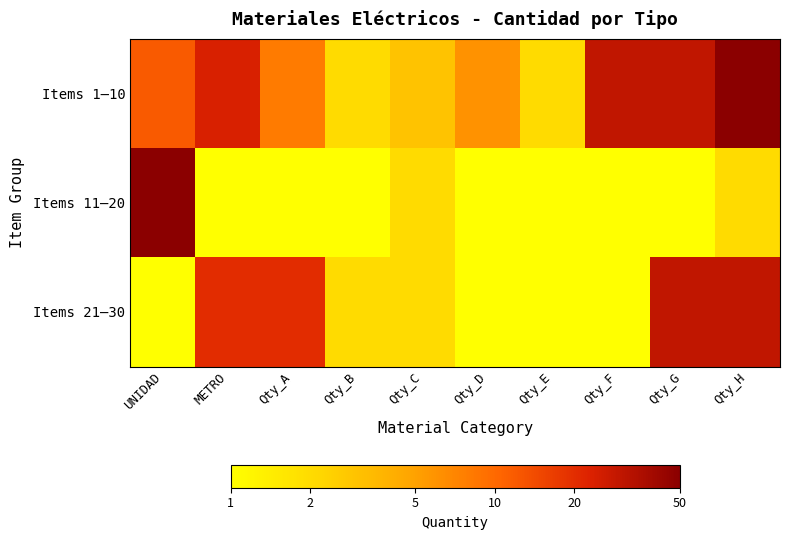

What is the difference between the highest and lowest values at Qty_C?

0.2